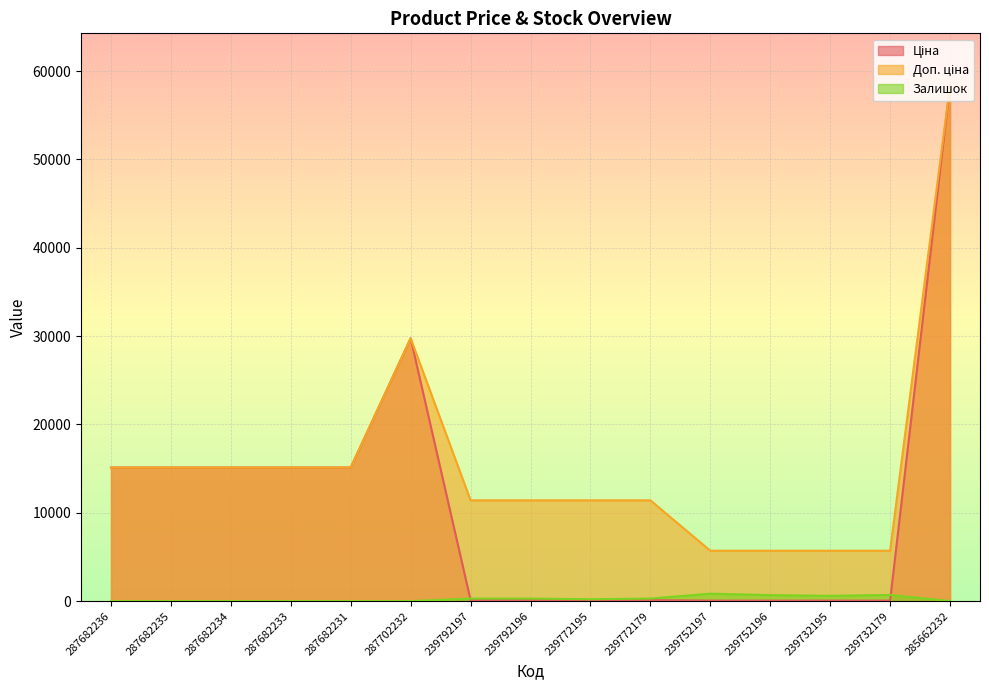

What is the greatest value displayed?

58426.5